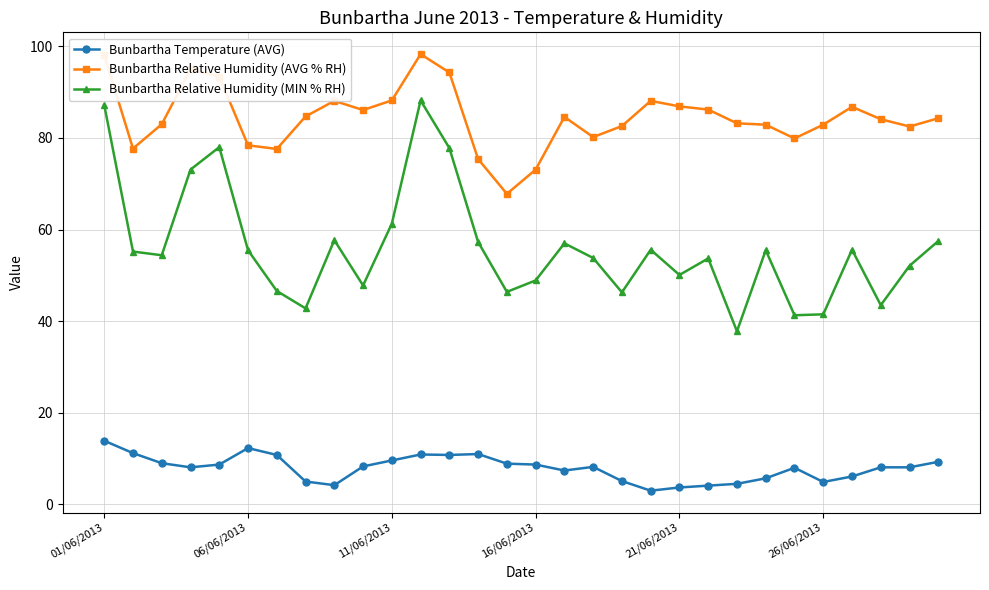

Rank the series by their average value, from lowest to highest.

Bunbartha Temperature (AVG), Bunbartha Relative Humidity (MIN % RH), Bunbartha Relative Humidity (AVG % RH)